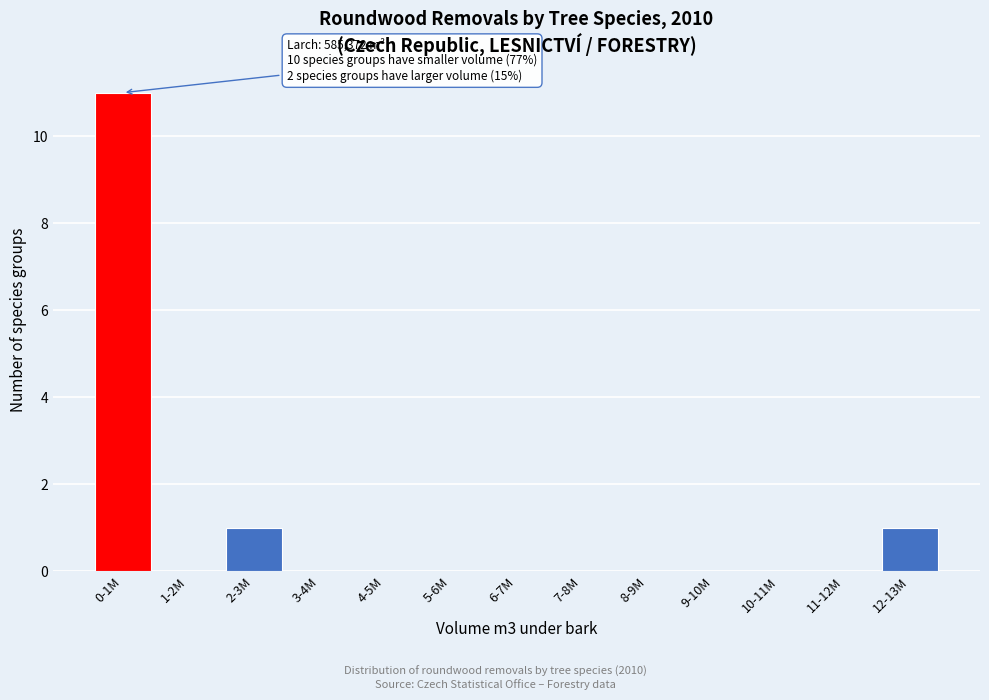

Reading left to right, list all the values displayed in this chart.

0-1M=11	1-2M=0	2-3M=1	3-4M=0	4-5M=0	5-6M=0	6-7M=0	7-8M=0	8-9M=0	9-10M=0	10-11M=0	11-12M=0	12-13M=1